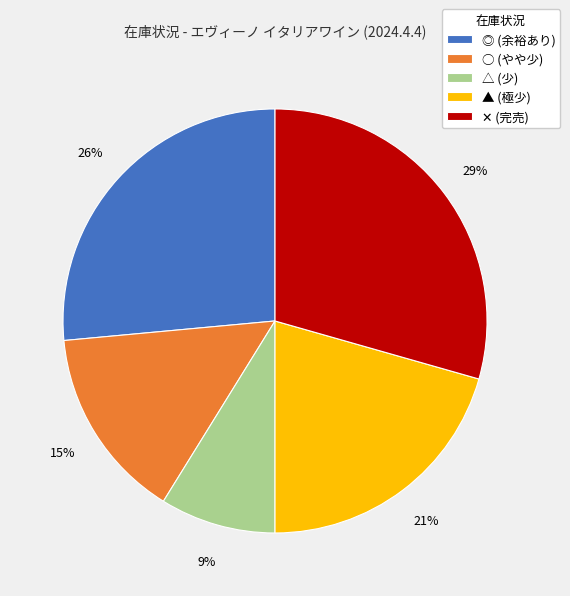

Is there a majority slice in this chart?

No